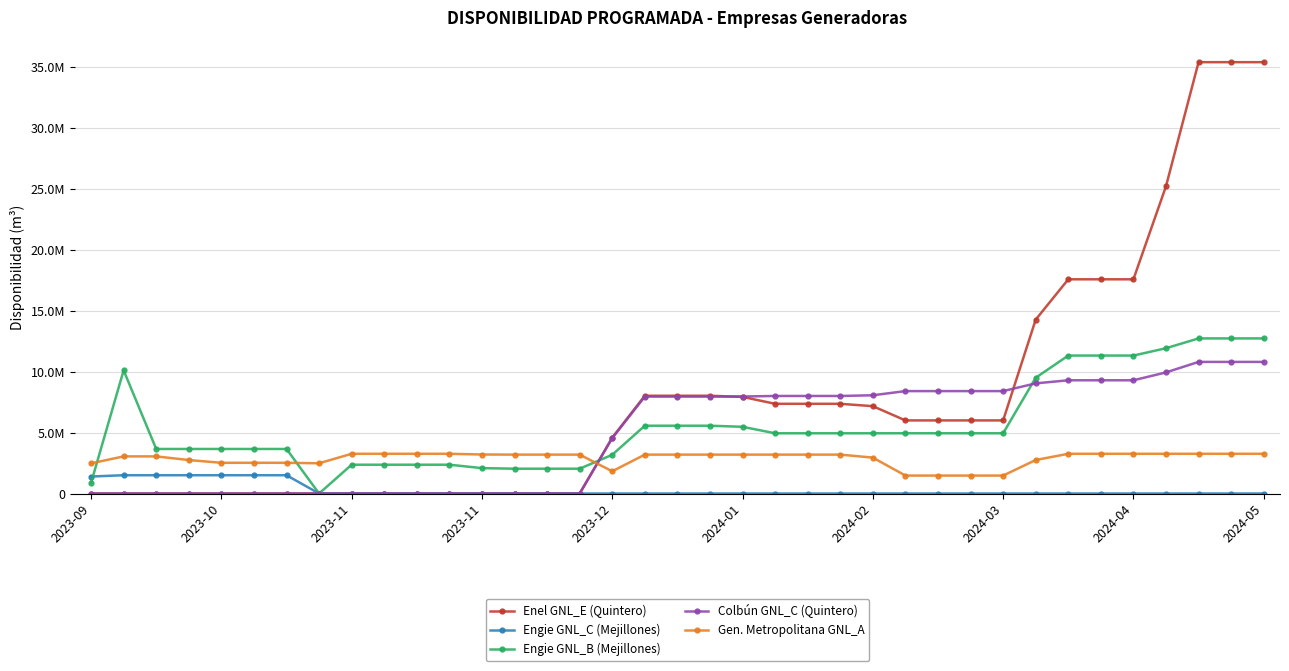

What are all the series names shown in the legend?

Enel GNL_E (Quintero), Engie GNL_C (Mejillones), Engie GNL_B (Mejillones), Colbún GNL_C (Quintero), Gen. Metropolitana GNL_A